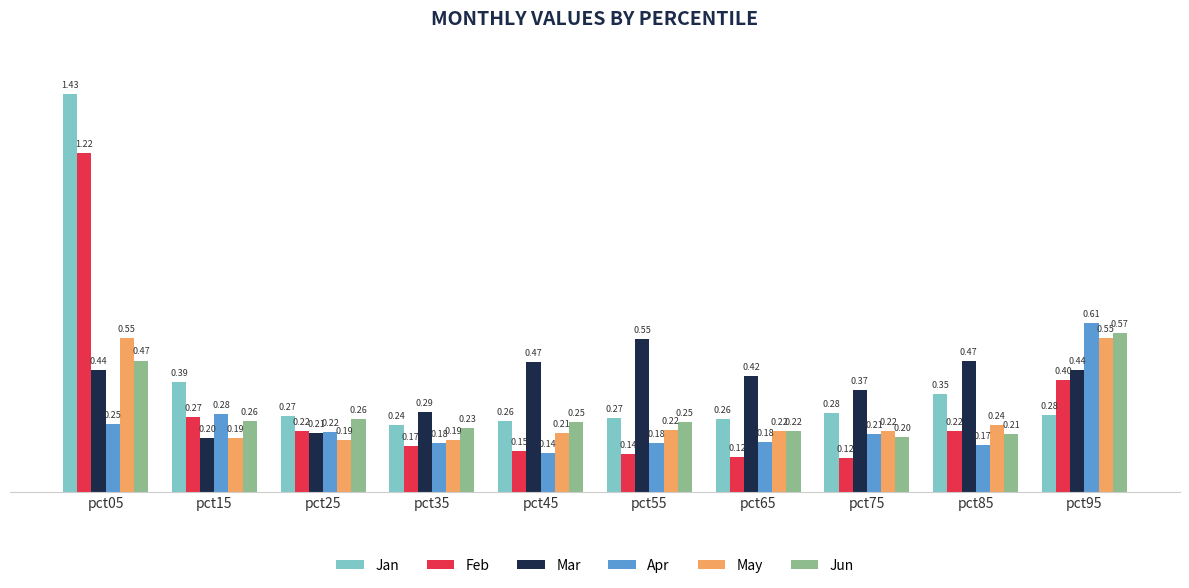

What is the total value across all series at pct85?

1.7